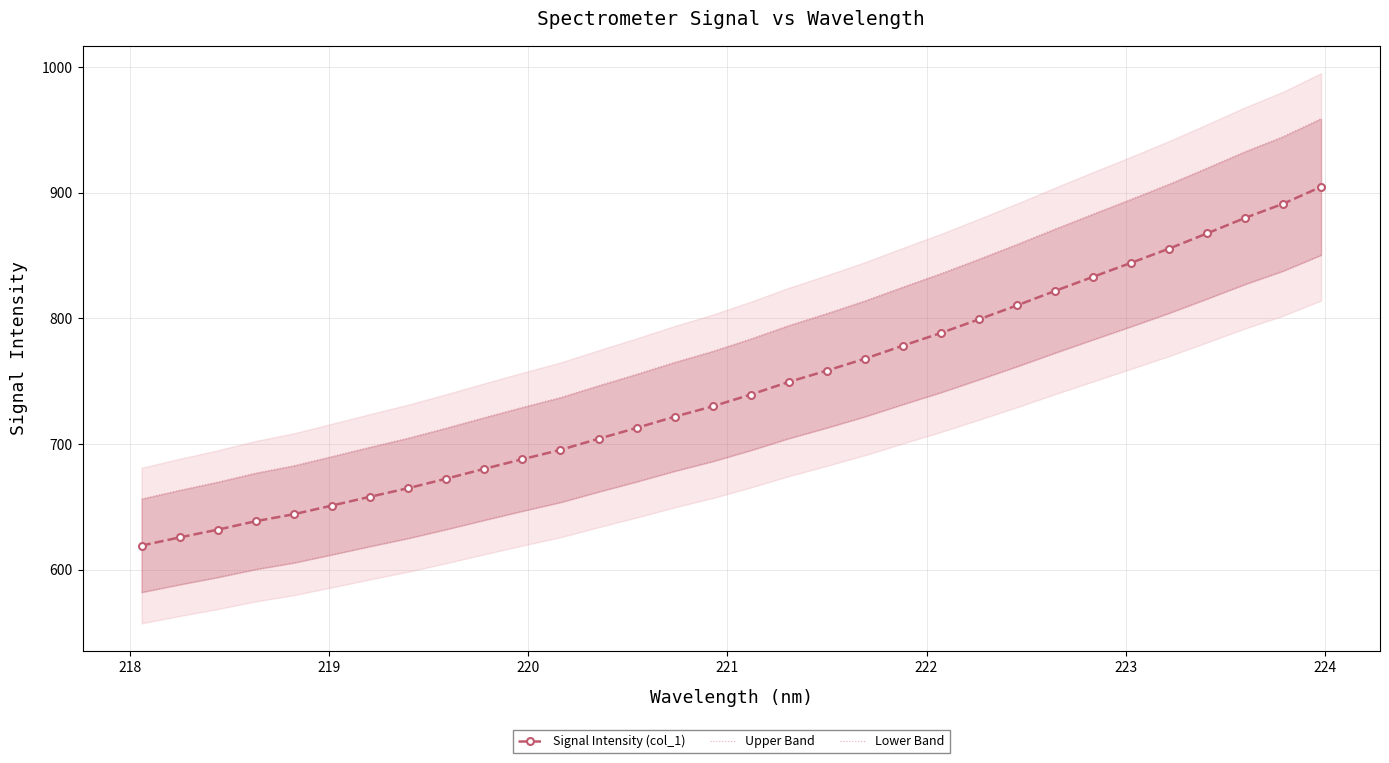

What is the difference between the maximum and minimum values in the Signal Intensity (col_1) series?

285.5